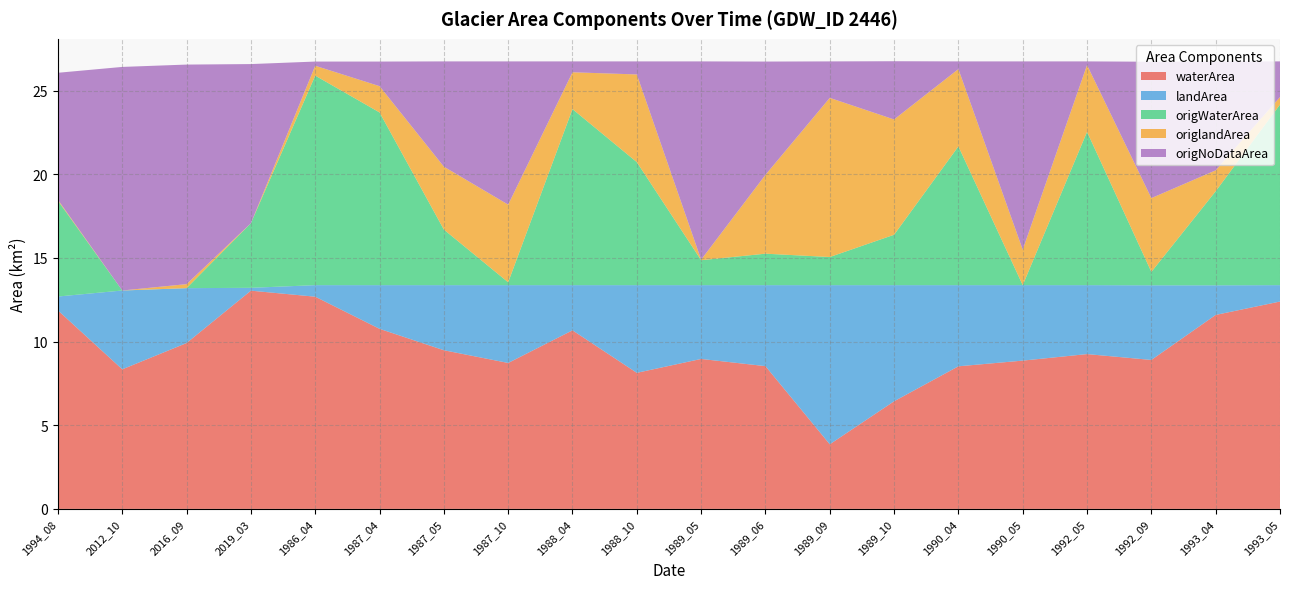

Reading right to left, list all the values displayed in this chart.

waterArea: 1993_05=12.4	1993_04=11.6	1992_09=8.9	1992_05=9.2	1990_05=8.9	1990_04=8.5	1989_10=6.4	1989_09=3.9	1989_06=8.5	1989_05=9.0	1988_10=8.1	1988_04=10.7	1987_10=8.7	1987_05=9.5	1987_04=10.8	1986_04=12.7	2019_03=13.0	2016_09=9.9	2012_10=8.3	1994_08=11.9
landArea: 1993_05=1.0	1993_04=1.8	1992_09=4.5	1992_05=4.1	1990_05=4.5	1990_04=4.8	1989_10=6.9	1989_09=9.5	1989_06=4.8	1989_05=4.4	1988_10=5.2	1988_04=2.7	1987_10=4.7	1987_05=3.9	1987_04=2.6	1986_04=0.7	2019_03=0.2	2016_09=3.3	2012_10=4.7	1994_08=0.8
origWaterArea: 1993_05=10.8	1993_04=5.6	1992_09=0.8	1992_05=9.2	1990_05=0.0	1990_04=8.3	1989_10=3.0	1989_09=1.7	1989_06=1.9	1989_05=1.5	1988_10=7.3	1988_04=10.5	1987_10=0.2	1987_05=3.3	1987_04=10.3	1986_04=12.5	2019_03=3.9	2016_09=0.0	2012_10=0.0	1994_08=5.7
origlandArea: 1993_05=0.5	1993_04=1.2	1992_09=4.4	1992_05=4.0	1990_05=2.1	1990_04=4.6	1989_10=6.9	1989_09=9.5	1989_06=4.7	1989_05=0.0	1988_10=5.2	1988_04=2.2	1987_10=4.6	1987_05=3.8	1987_04=1.6	1986_04=0.6	2019_03=0.0	2016_09=0.2	2012_10=0.0	1994_08=0.1
origNoDataArea: 1993_05=2.1	1993_04=6.5	1992_09=8.2	1992_05=0.2	1990_05=11.2	1990_04=0.5	1989_10=3.5	1989_09=2.2	1989_06=6.8	1989_05=11.8	1988_10=0.8	1988_04=0.7	1987_10=8.6	1987_05=6.3	1987_04=1.5	1986_04=0.2	2019_03=9.5	2016_09=13.1	2012_10=13.4	1994_08=7.6